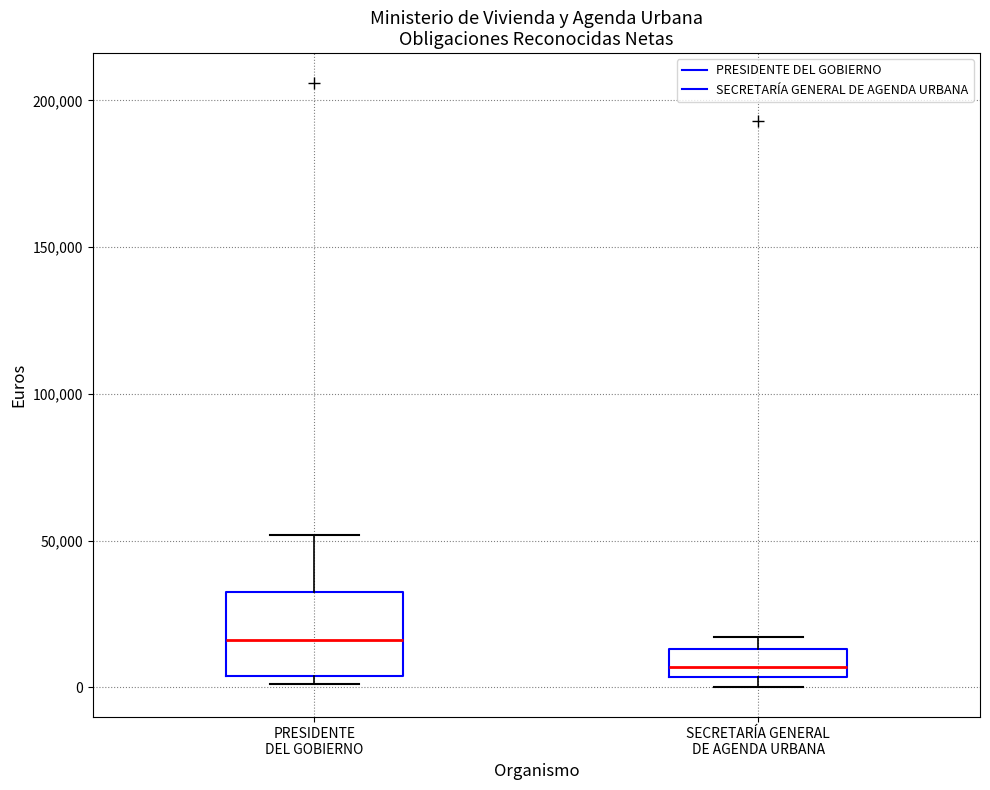

Where is the upper edge of the box for PRESIDENTE DEL GOBIERNO on the y-axis? The values are not printed on the chart, so give them approximately, as read against the axis.

35000